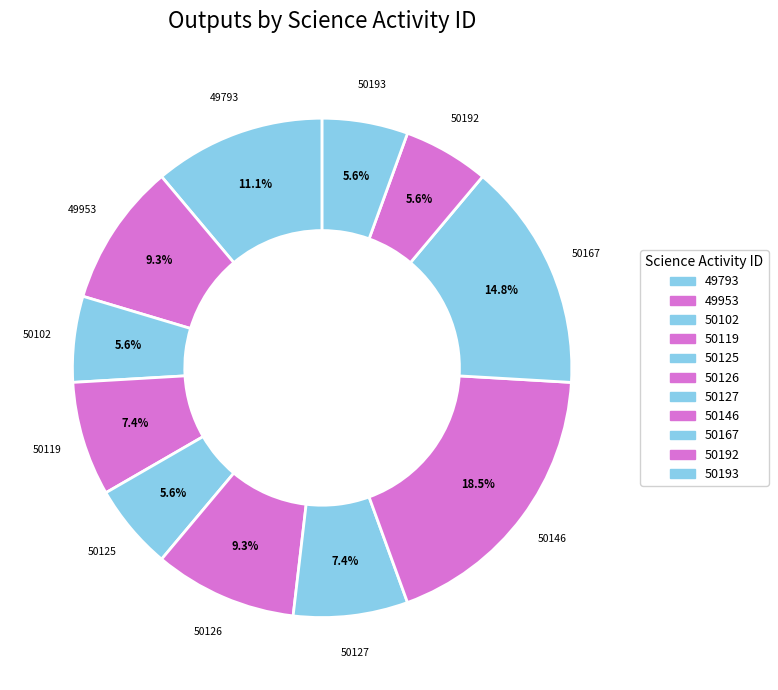

Count the number of slices in the pie.

11